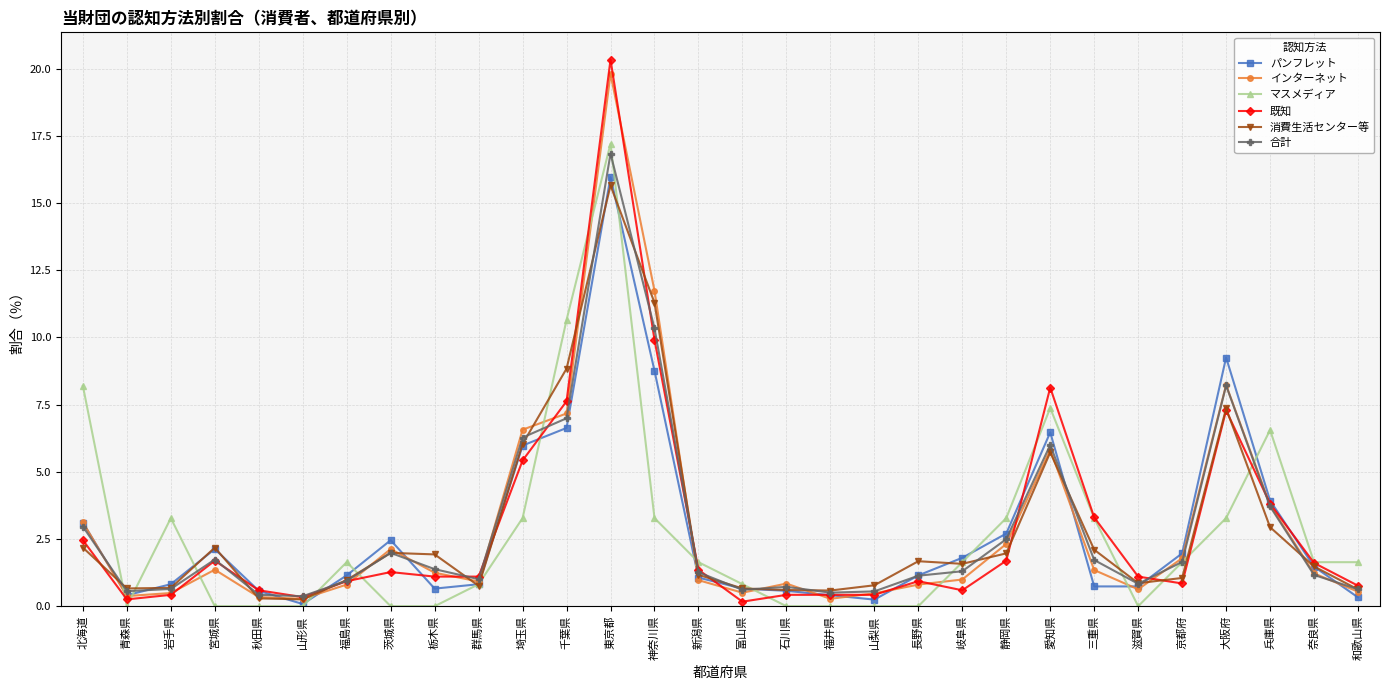

What is the greatest value displayed?

20.3